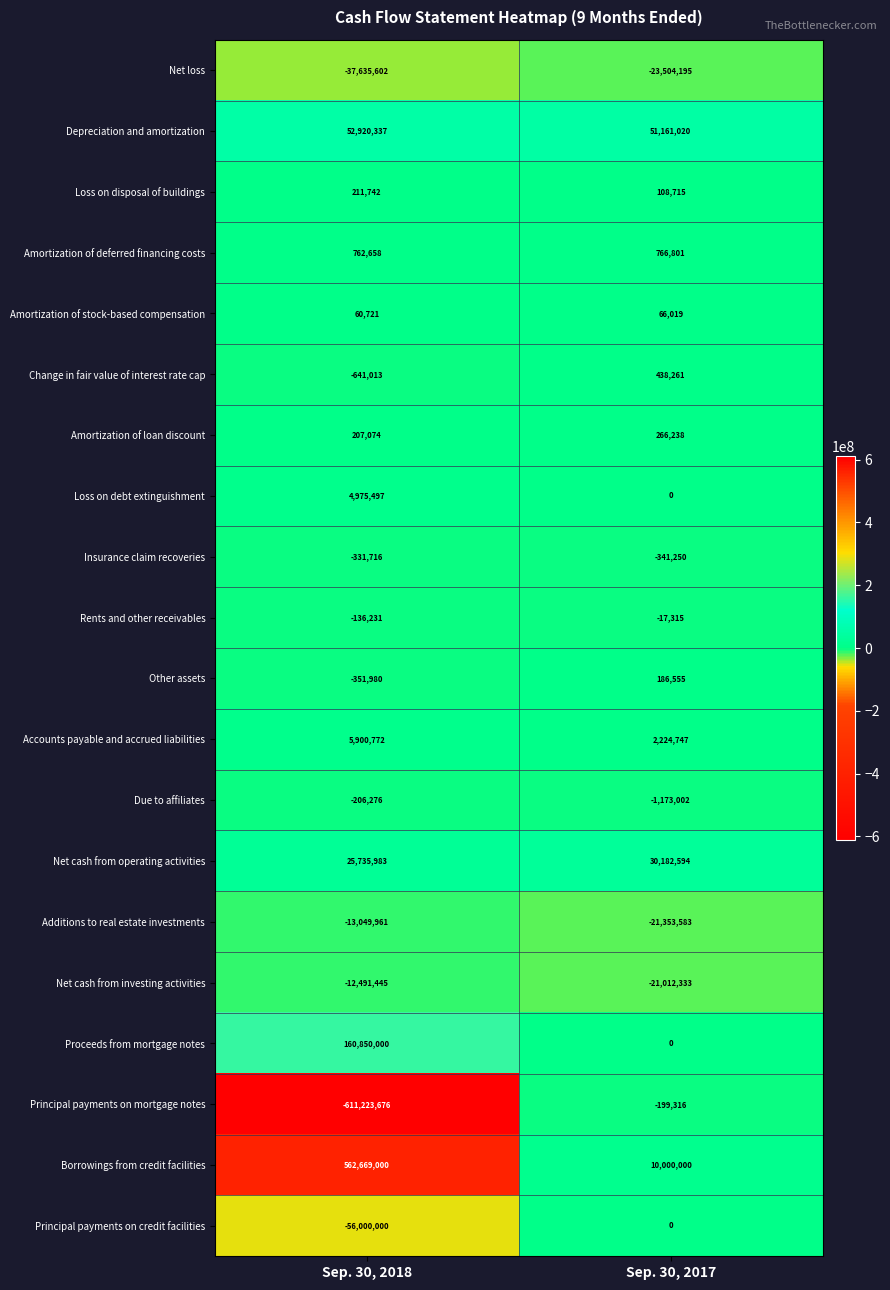

Which category has the lowest value across all series?

Sep. 30, 2018